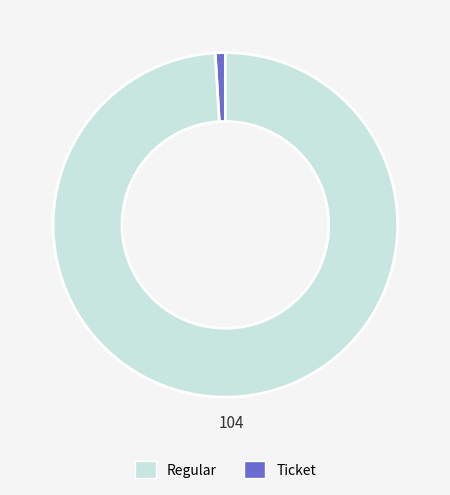

Is there a majority slice in this chart?

Yes